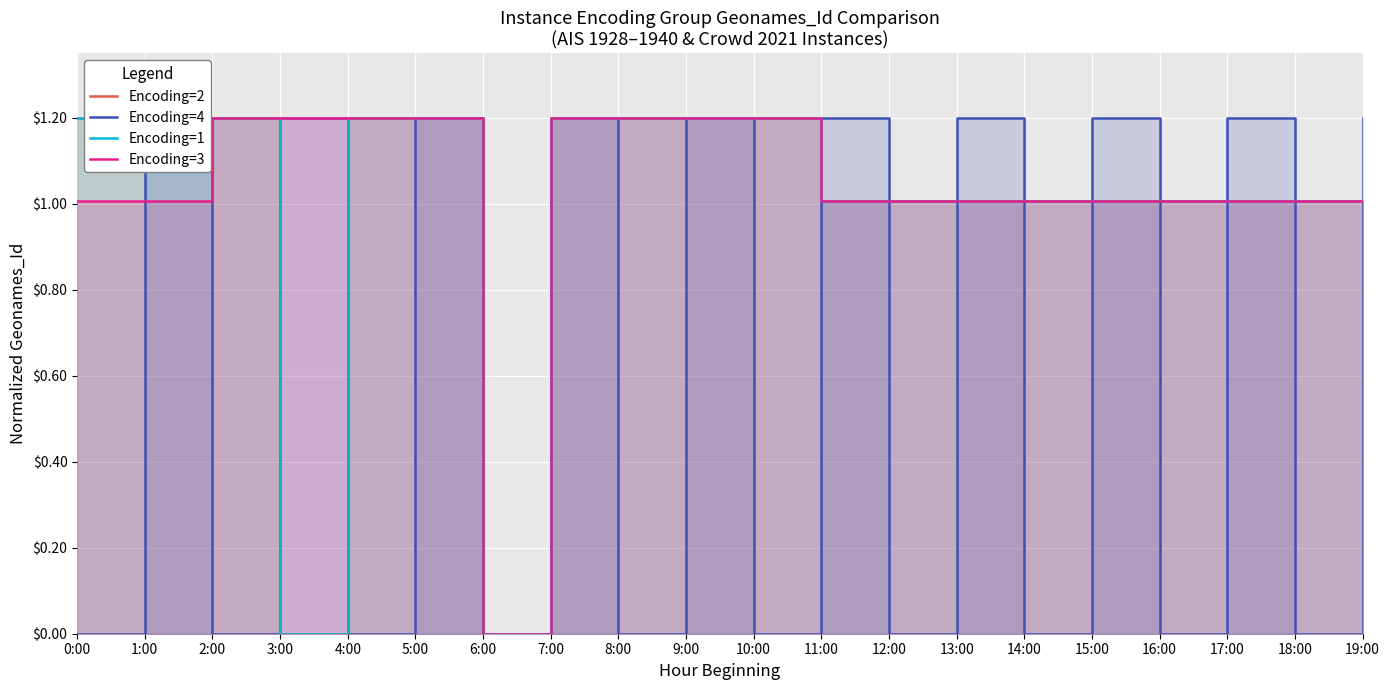

Is the value of Encoding=4 at 14:00 greater than the value of Encoding=2 at 12:00?

No